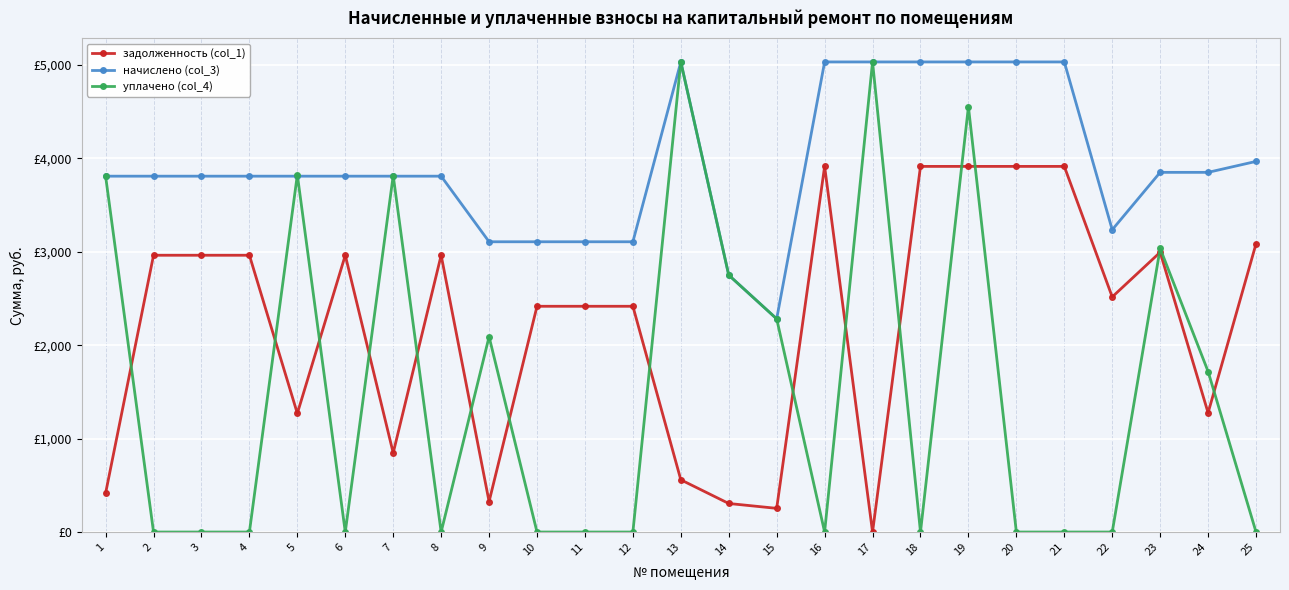

Reading left to right, extract all data points from this chart.

задолженность (col_1): 415.5	2962.1	2962.1	2962.1	1269.5	2962.1	846.3	2962.1	325.9	2416.1	2416.1	2416.1	559.0	305.5	253.5	3913.0	0.0	3913.0	3913.0	3913.0	3913.0	2516.2	2993.9	1276.0	3084.9
начислено (col_3): 3808.3	3808.3	3808.3	3808.3	3808.3	3808.3	3808.3	3808.3	3106.3	3106.3	3106.3	3106.3	5031.0	2749.5	2281.5	5031.0	5031.0	5031.0	5031.0	5031.0	5031.0	3235.1	3849.3	3849.3	3966.3
уплачено (col_4): 3808.3	0.0	0.0	0.0	3822.6	0.0	3814.8	0.0	2090.1	0.0	0.0	0.0	5031.4	2749.5	2281.5	0.0	5031.0	0.0	4551.8	0.0	0.0	0.0	3035.3	1717.9	0.0